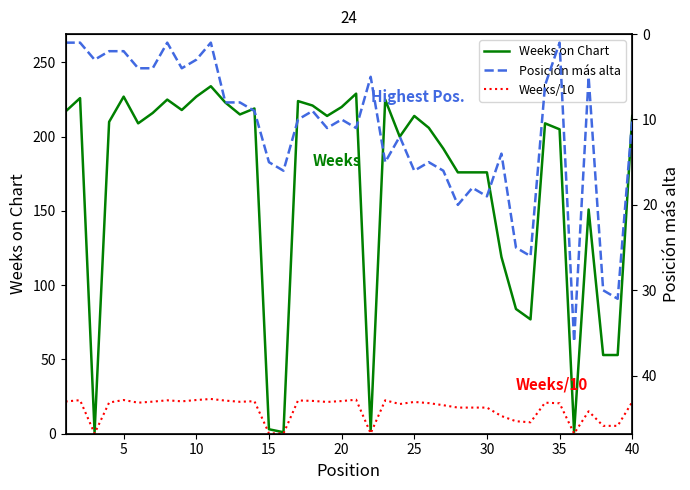

What is the difference between the second highest and second lowest values in the Weeks/10 series?

22.8